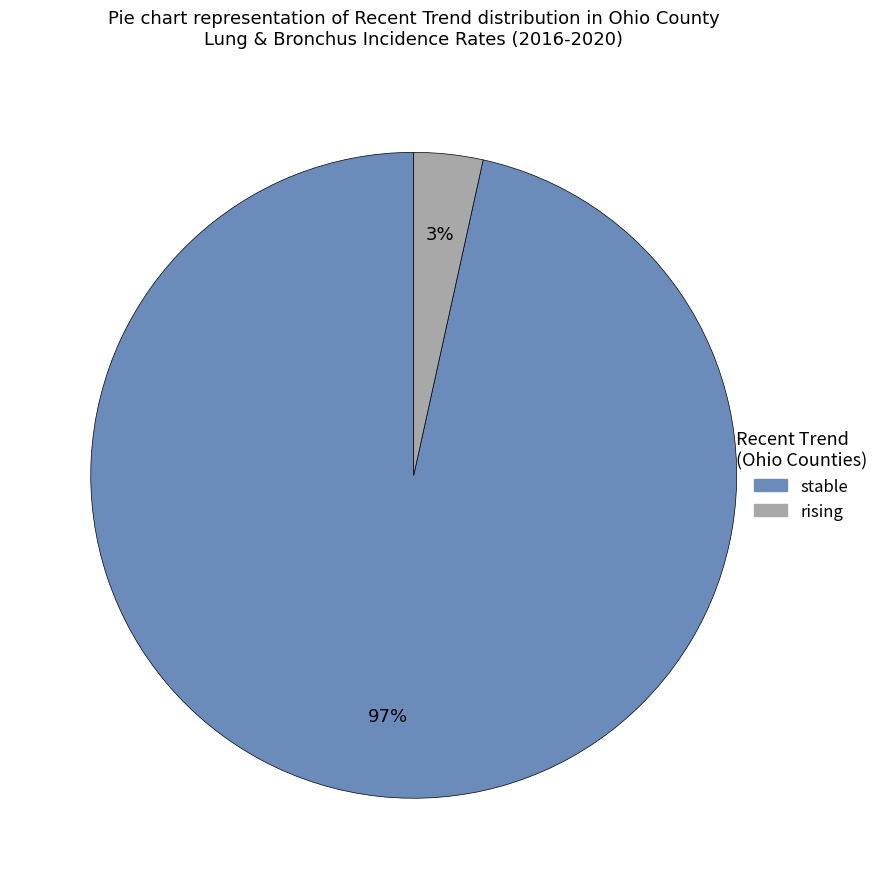

Does any single category account for the majority?

Yes